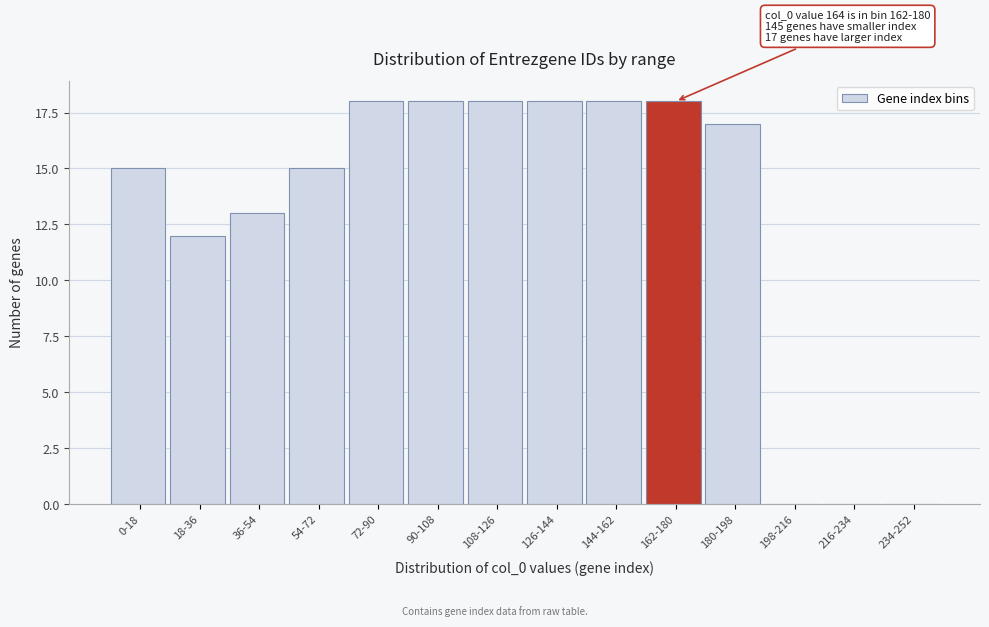

Reading left to right, what are all the values shown in this chart?

0-18=15	18-36=12	36-54=13	54-72=15	72-90=18	90-108=18	108-126=18	126-144=18	144-162=18	162-180=18	180-198=17	198-216=0	216-234=0	234-252=0